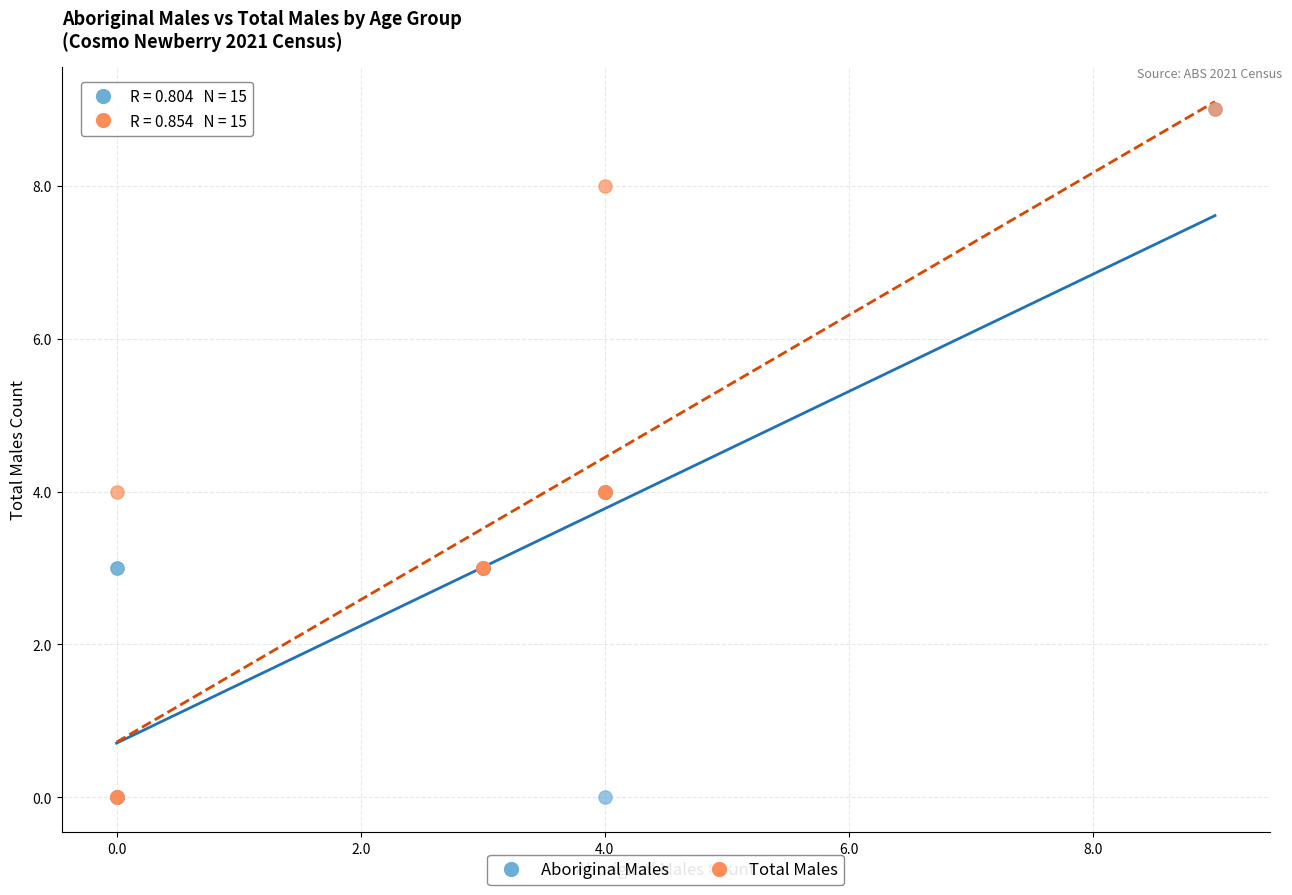

What are all the series names shown in the legend?

Aboriginal Males, Total Males